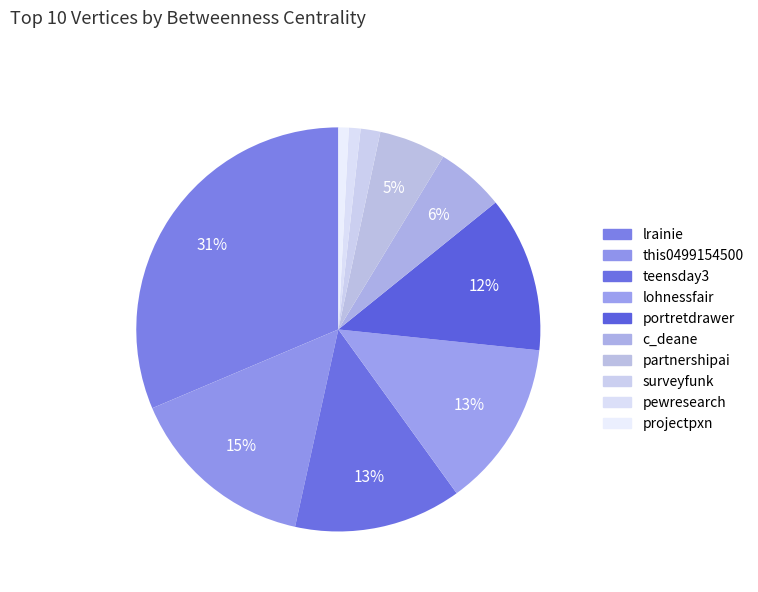

How many slices are in this pie chart?

10